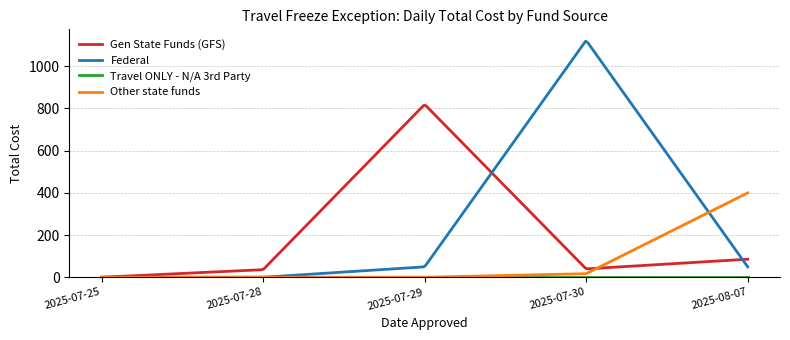

Which series has the largest range (max minus min)?

Federal